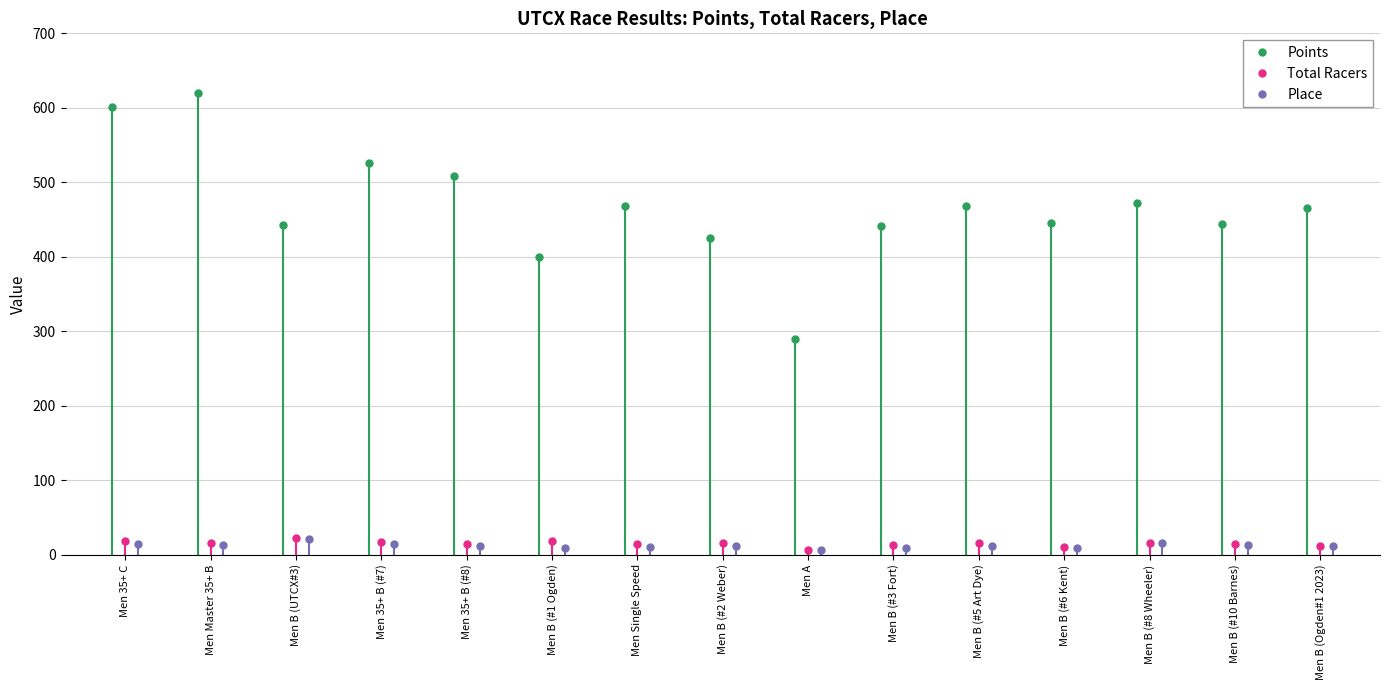

What is the value of the Points point at the 12th from the left?

445.2